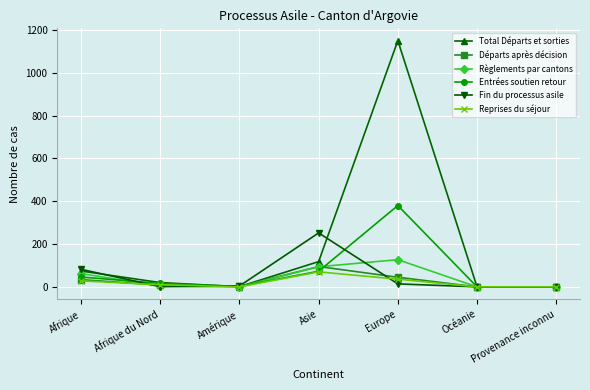

Which series has the largest range (max minus min)?

Total Départs et sorties